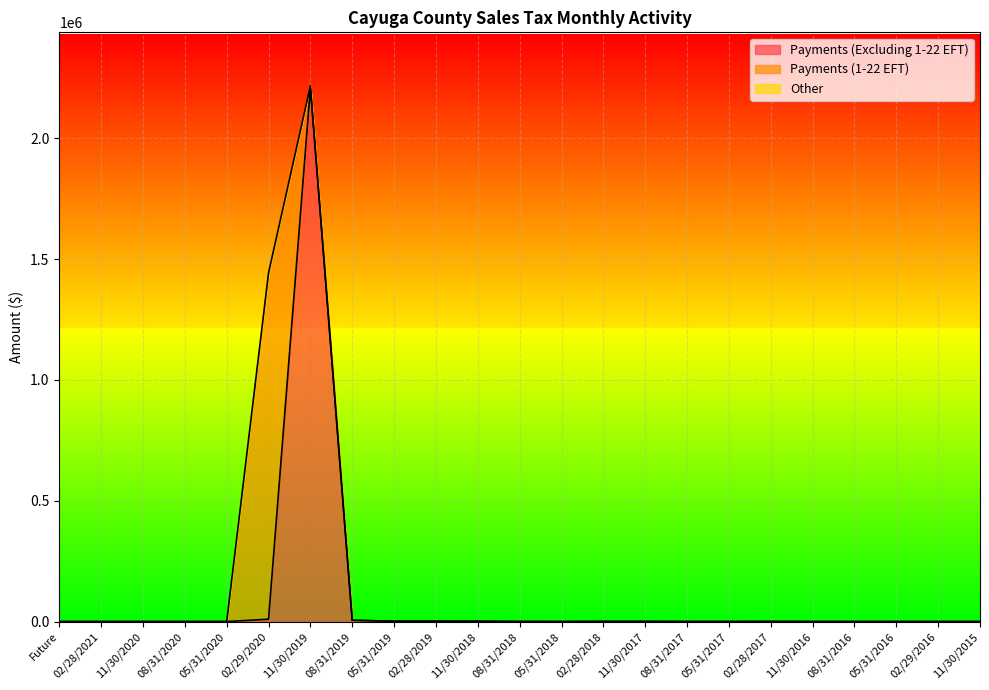

What is the sum of all Payments (1-22 EFT) values?

1440503.9